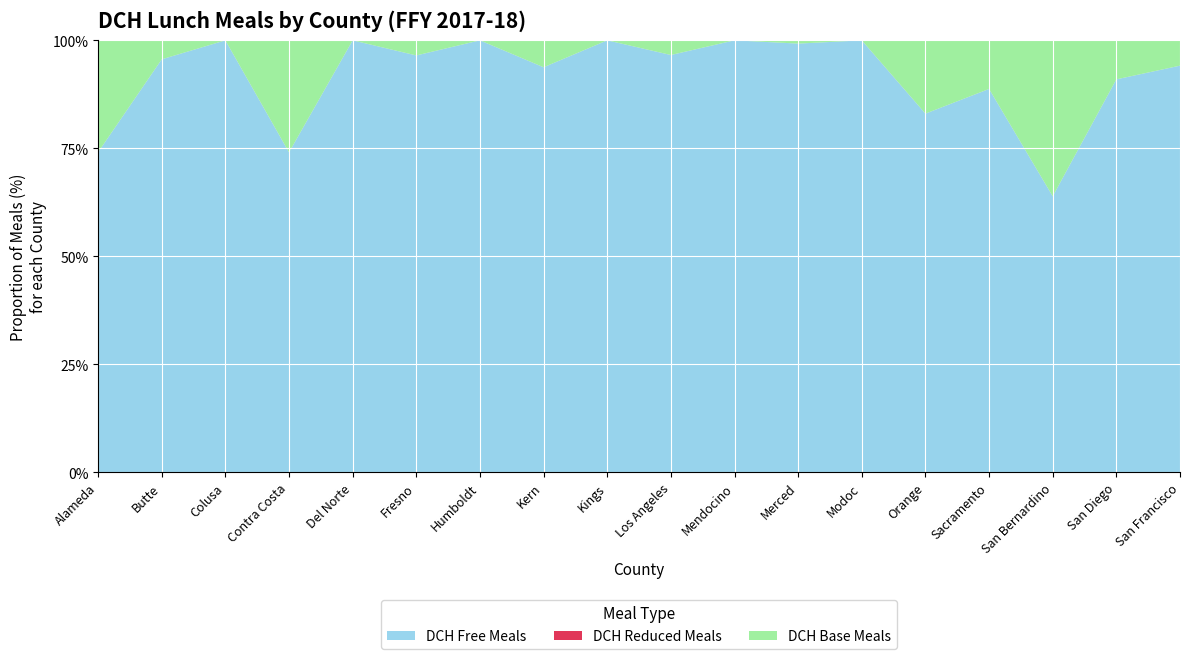

Reading right to left, list all the values displayed in this chart.

DCH Free Meals: San Francisco=465974	San Diego=3298293	San Bernardino=2869	Sacramento=823632	Orange=210560	Modoc=7915	Merced=198778	Mendocino=77985	Los Angeles=3384569	Kings=81196	Kern=399809	Humboldt=82718	Fresno=406242	Del Norte=23766	Contra Costa=331283	Colusa=49910	Butte=249240	Alameda=351436
DCH Reduced Meals: San Francisco=0	San Diego=0	San Bernardino=0	Sacramento=0	Orange=0	Modoc=0	Merced=0	Mendocino=0	Los Angeles=0	Kings=0	Kern=0	Humboldt=0	Fresno=0	Del Norte=0	Contra Costa=0	Colusa=0	Butte=0	Alameda=0
DCH Base Meals: San Francisco=29013	San Diego=327677	San Bernardino=1622	Sacramento=104491	Orange=43041	Modoc=0	Merced=1509	Mendocino=0	Los Angeles=118905	Kings=0	Kern=26594	Humboldt=0	Fresno=14721	Del Norte=0	Contra Costa=116021	Colusa=0	Butte=11449	Alameda=122904